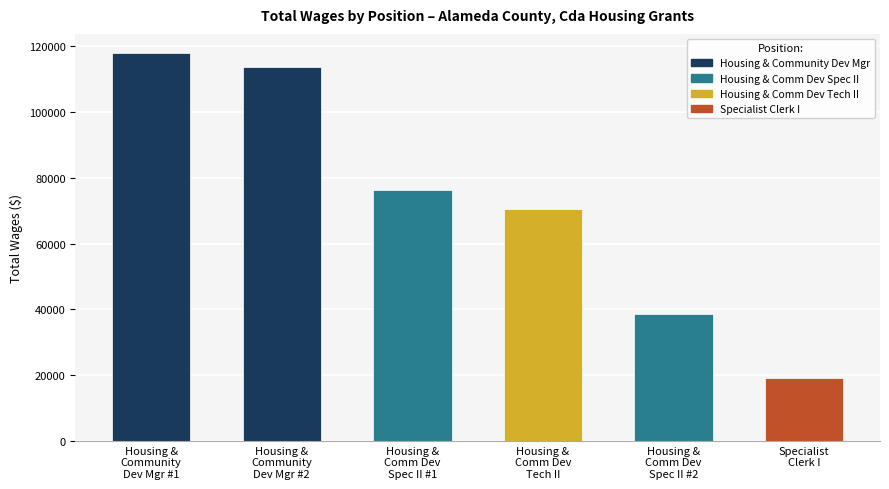

What is the approximate value at Specialist
Clerk I, to the nearest 100?

19200